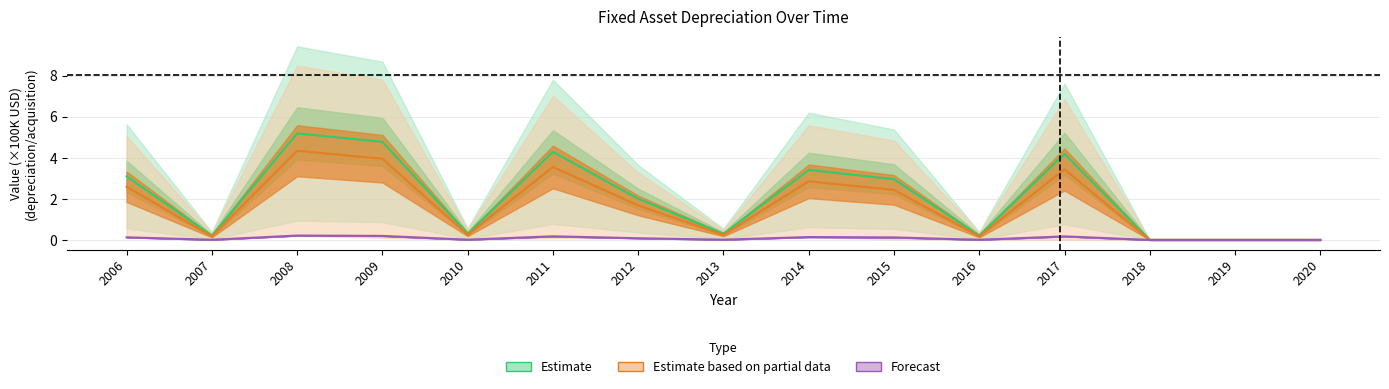

Rank the series at 2006 from highest to lowest value.

Estimate, Estimate based on partial data, Forecast